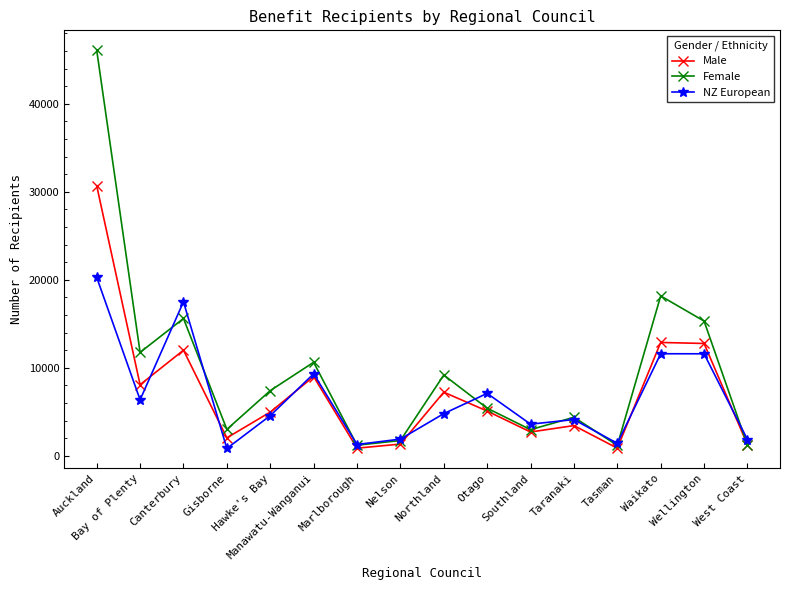

Rank the series by their maximum value, from highest to lowest.

Female, Male, NZ European